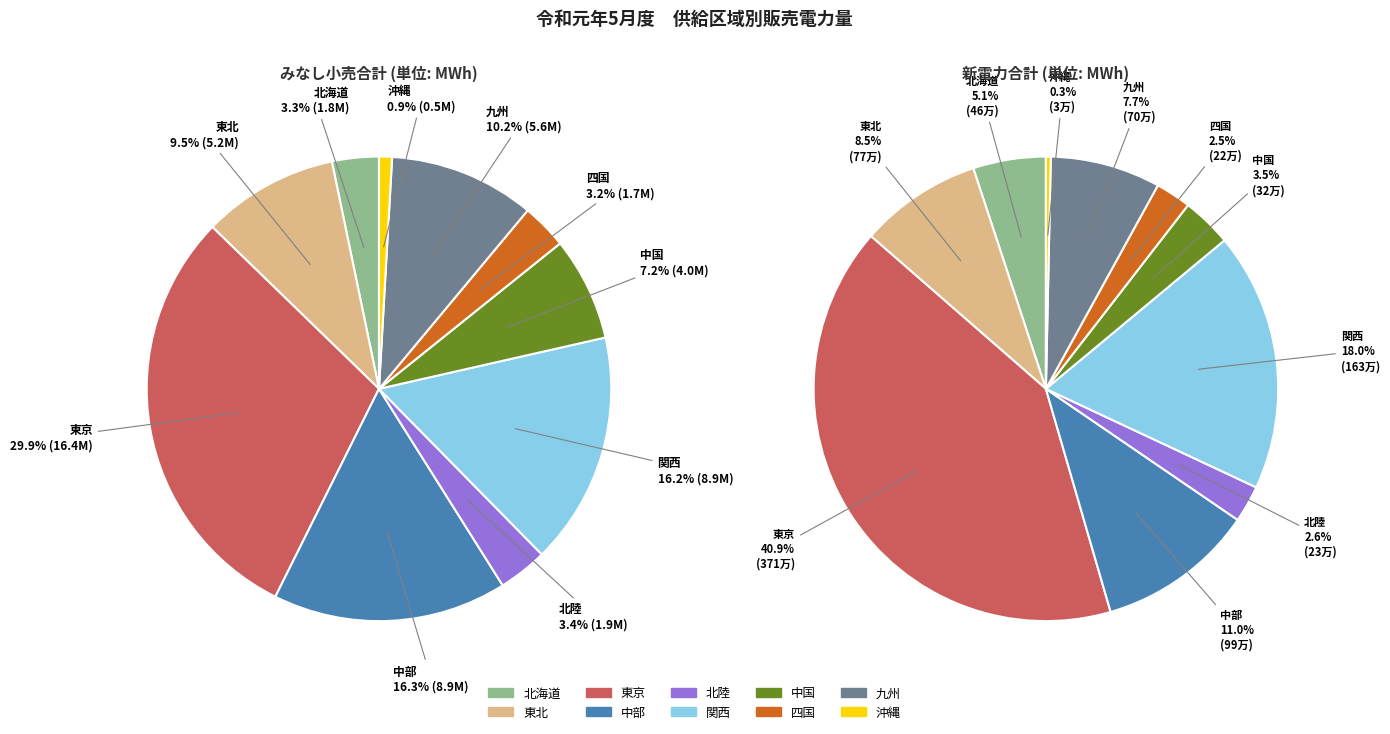

Approximately how many times larger is the value at 中部 compared to 九州?

1.6